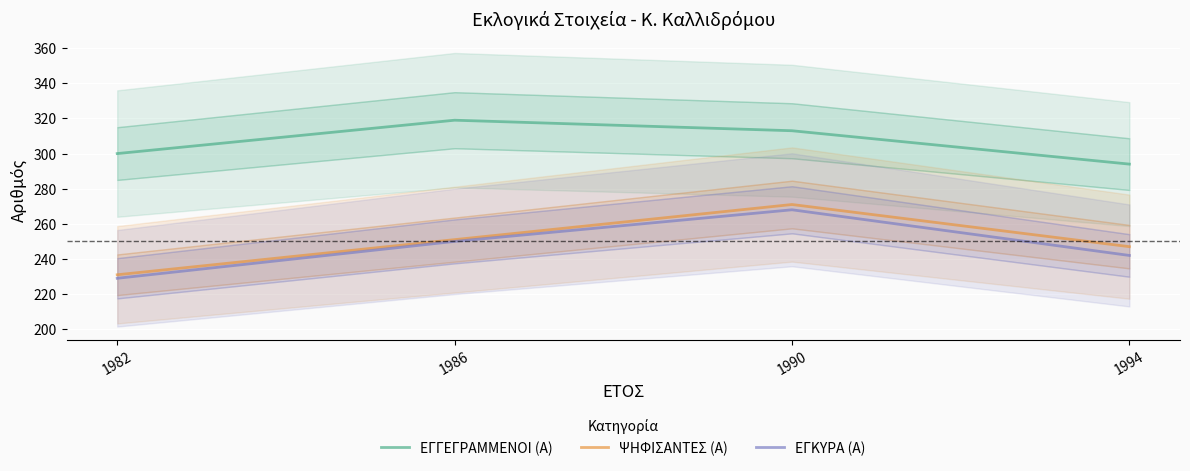

What is the difference between the maximum and second lowest values in the ΕΓΓΕΓΡΑΜΜΕΝΟΙ (Α) series?

19